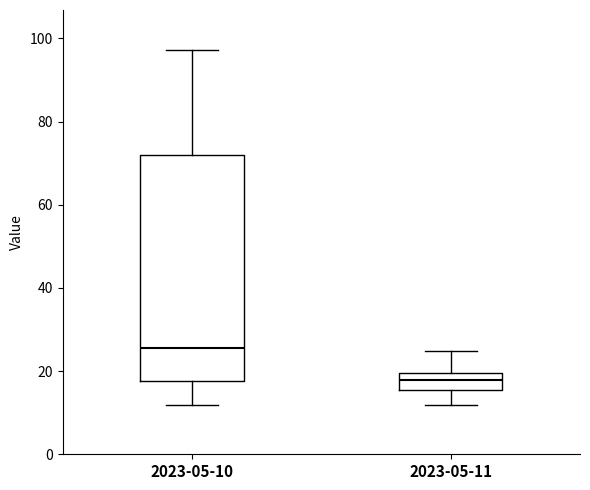

Which box has the highest median line?

2023-05-10